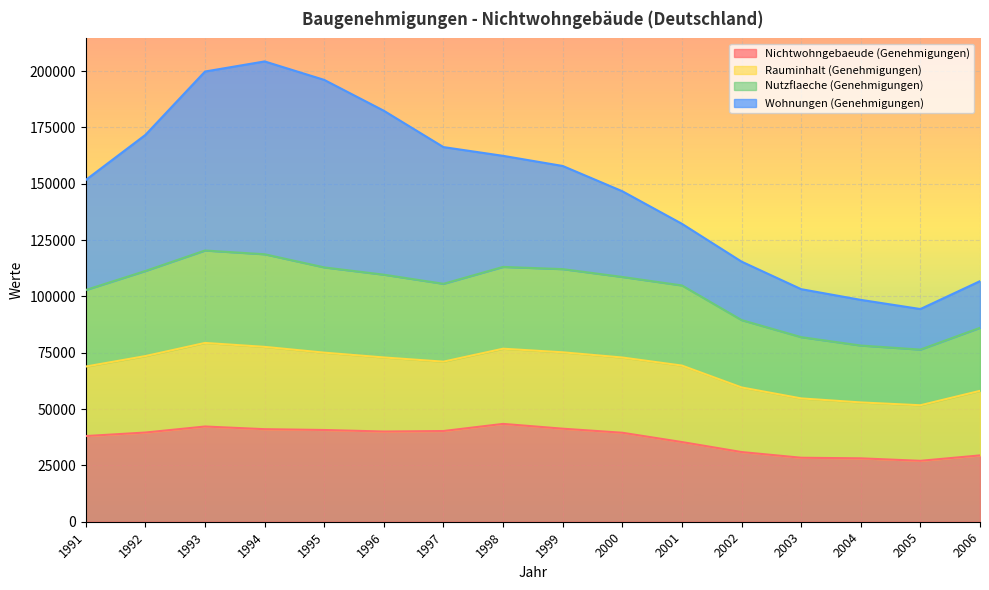

What is the smallest value displayed?

27038.0